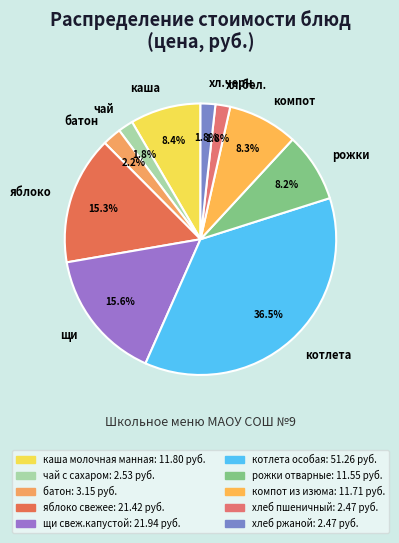

Which category has the biggest portion of the pie?

котлета